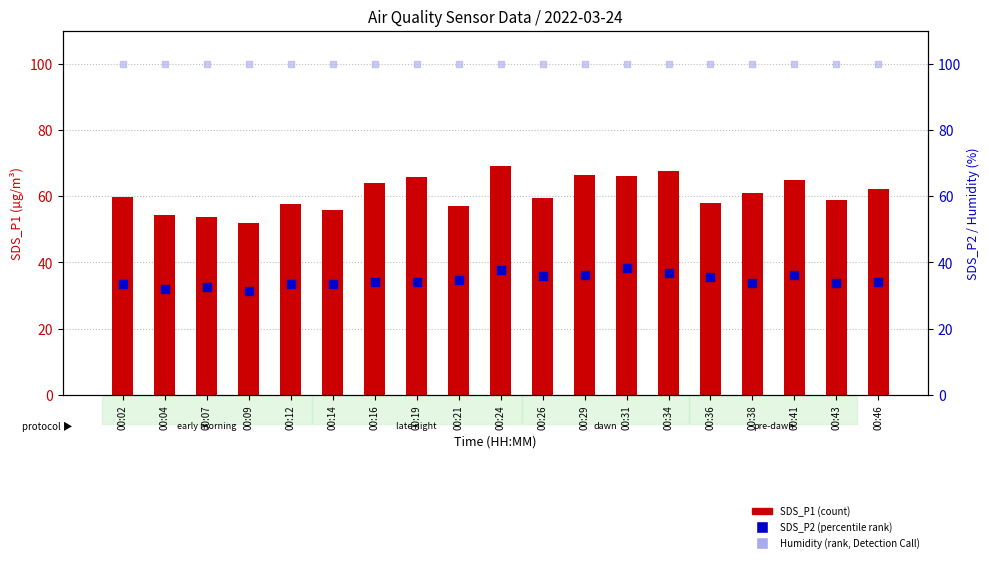

What are all the series names shown in the legend?

SDS_P1, SDS_P2, Humidity